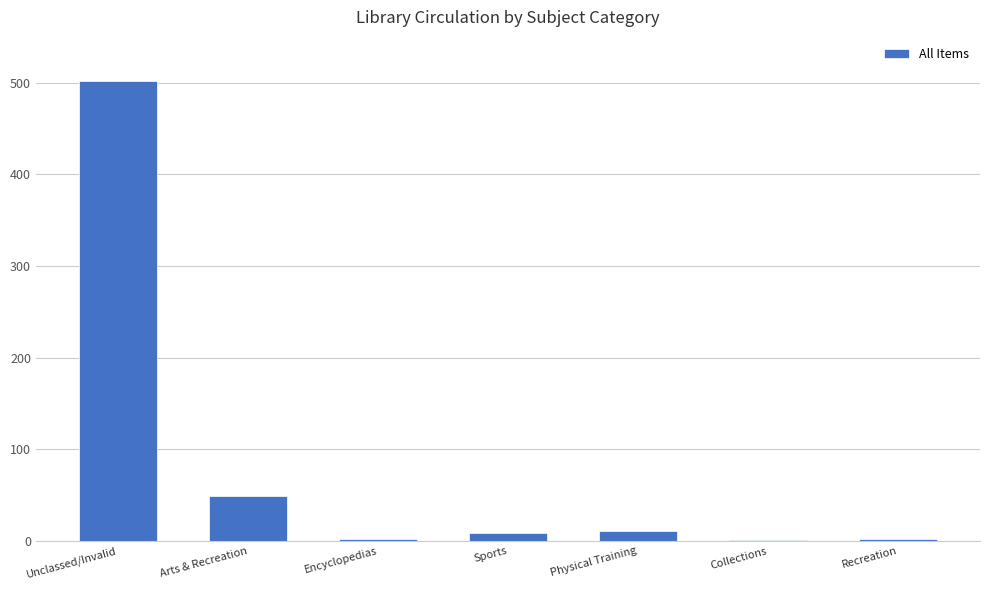

True or false: the data shows 81 at Arts & Recreation.

False